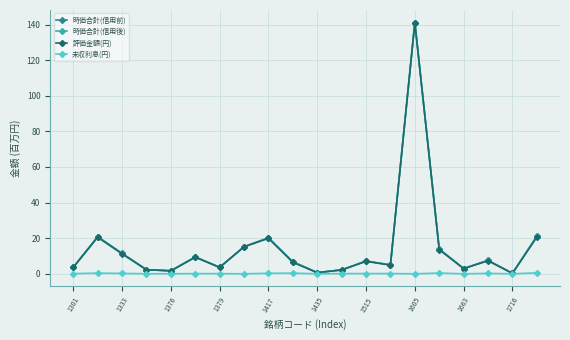

True or false: 時価合計(信用後) and 評価金額(円) cross at least once.

False